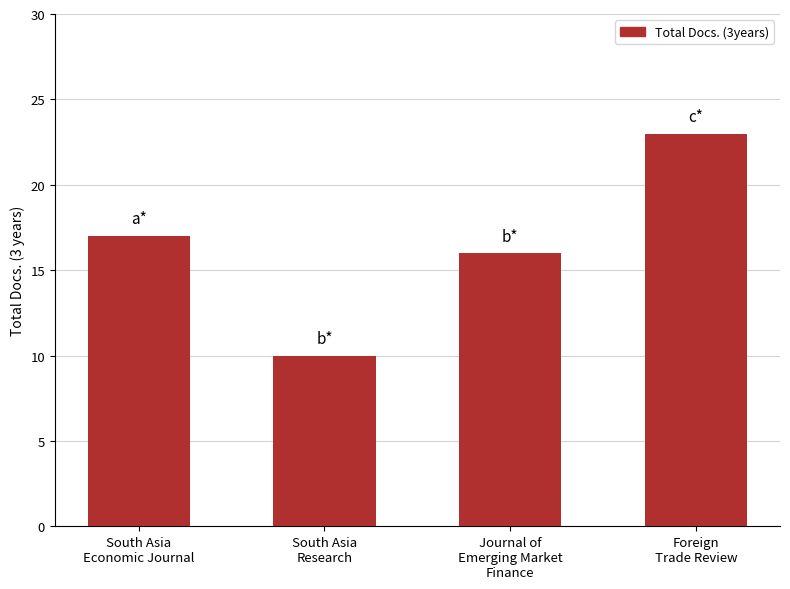

What is the label of the 3rd bar from the left?

Journal of
Emerging Market
Finance